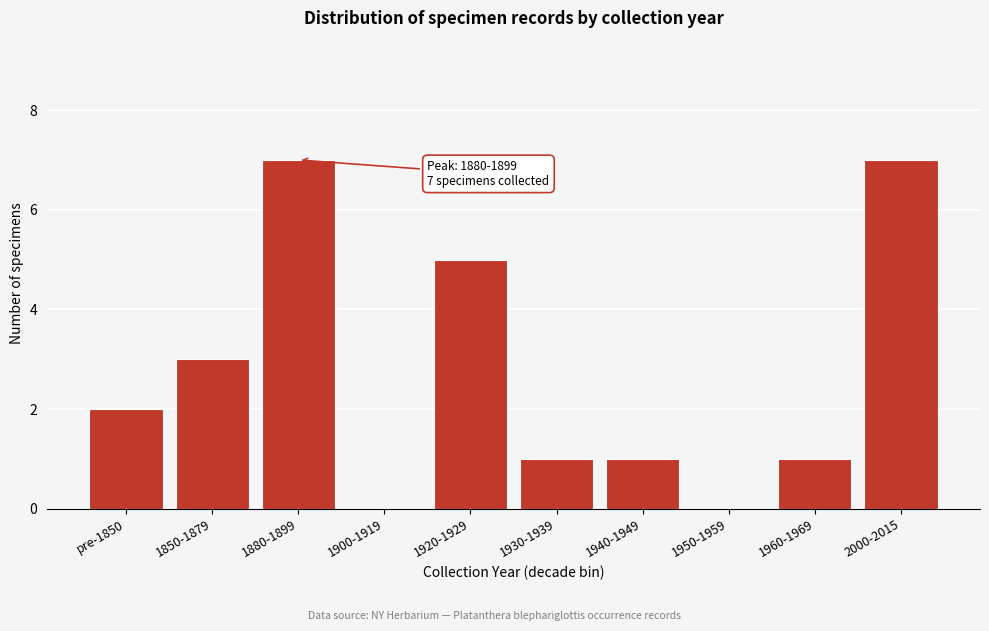

Reading left to right, transcribe all the data shown in this chart.

pre-1850=2	1850-1879=3	1880-1899=7	1900-1919=0	1920-1929=5	1930-1939=1	1940-1949=1	1950-1959=0	1960-1969=1	2000-2015=7